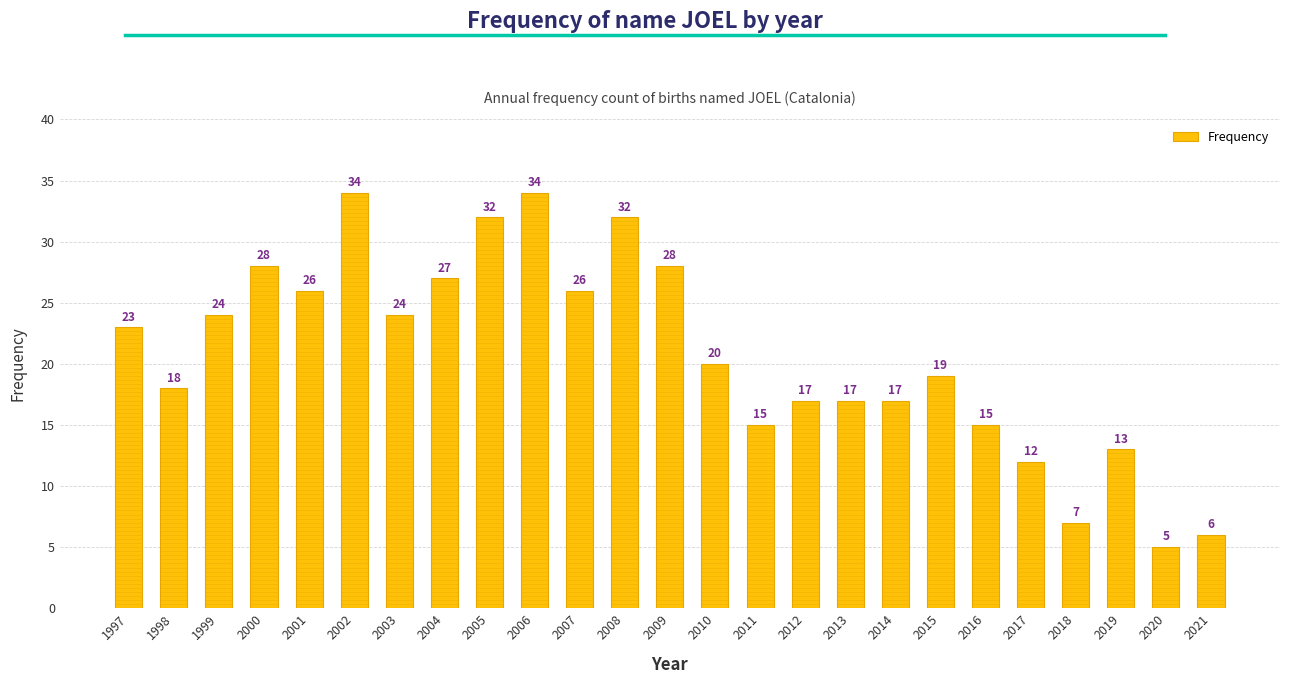

What is the value of the 9th bar from the left?

32